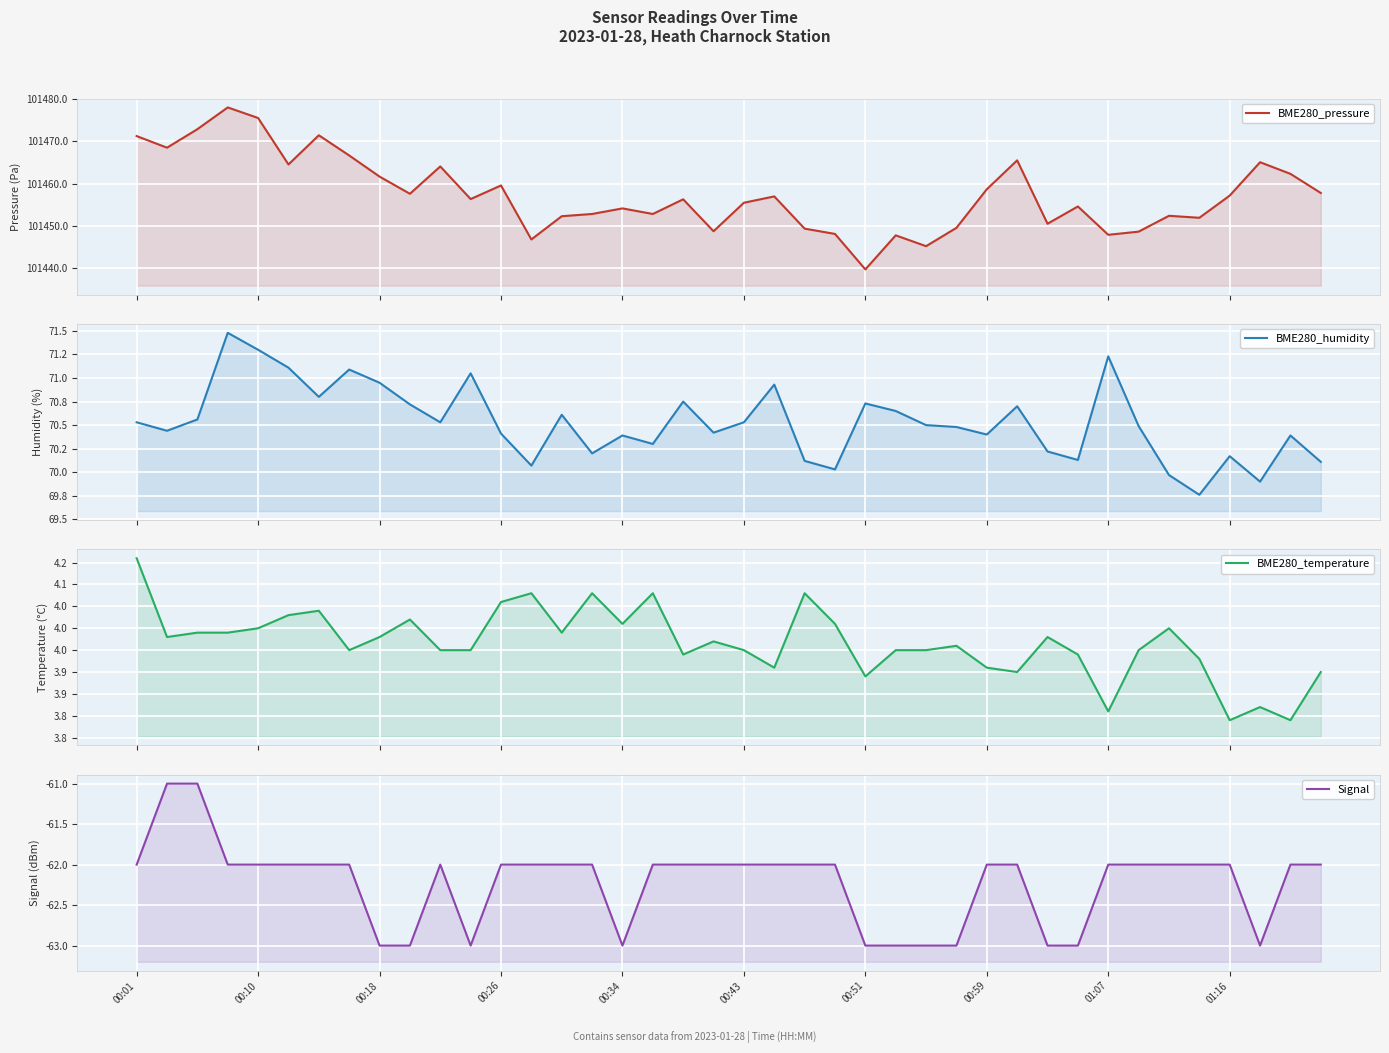

How many lines are shown in the chart?

4